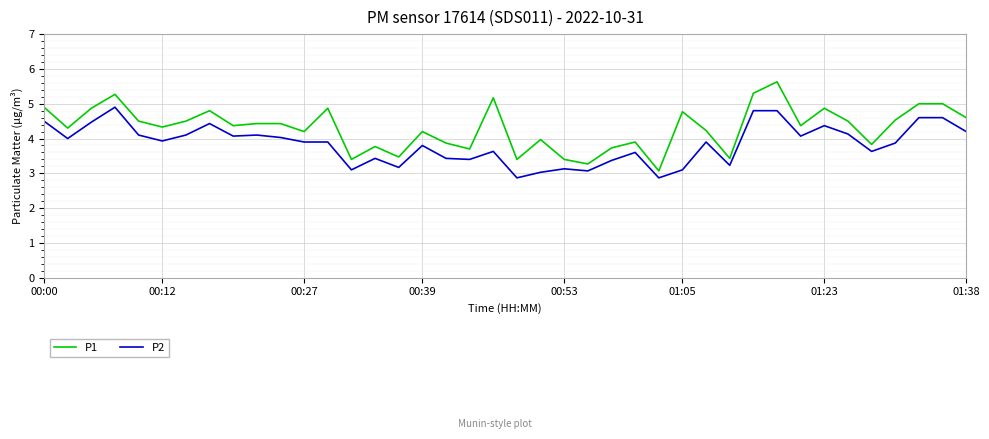

List the series in order of their overall mean, lowest first.

P2, P1